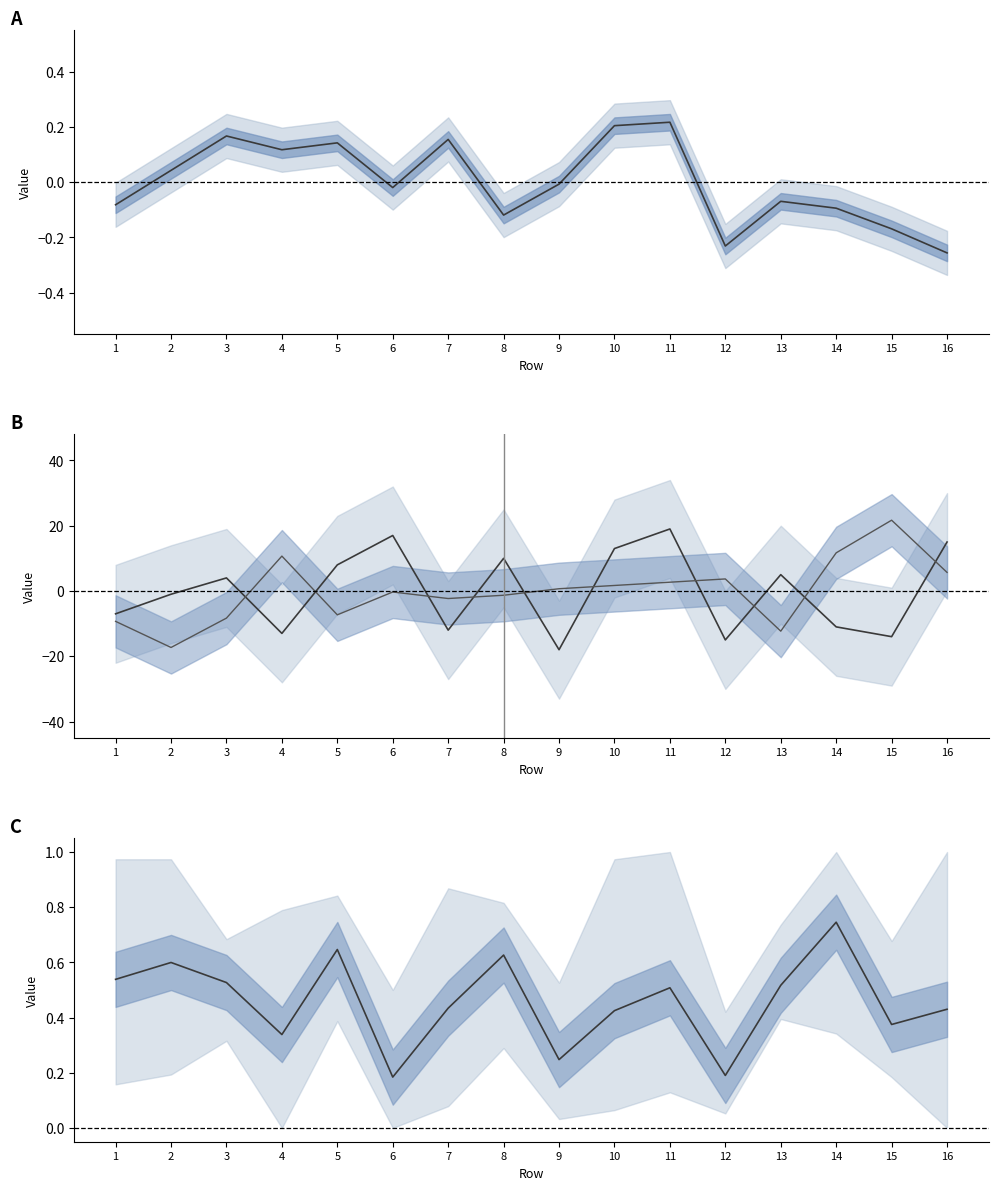

At which category does col_5 reach its first local valley?

2